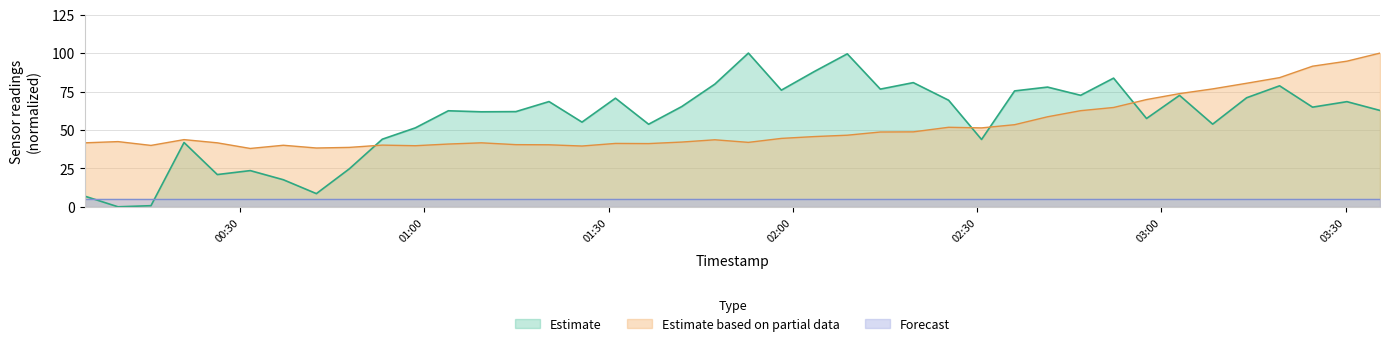

After their last crossing, which series has the higher values: Forecast or Estimate?

Estimate